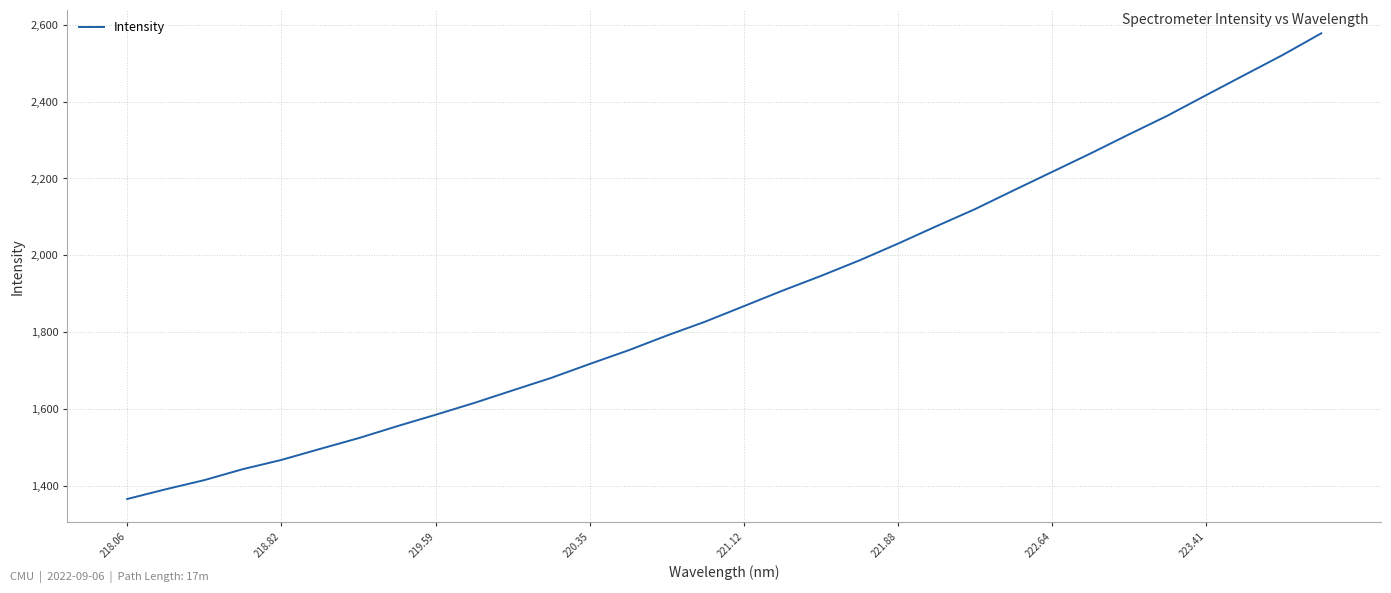

What is the maximum value shown in the chart?

2577.7